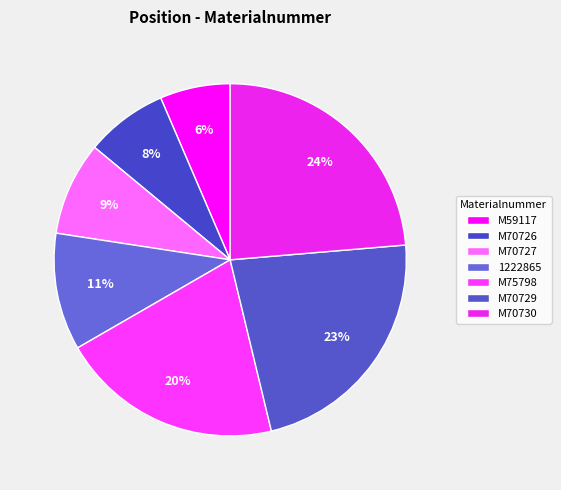

Is the sum of M59117 and M70730 greater than half?

No